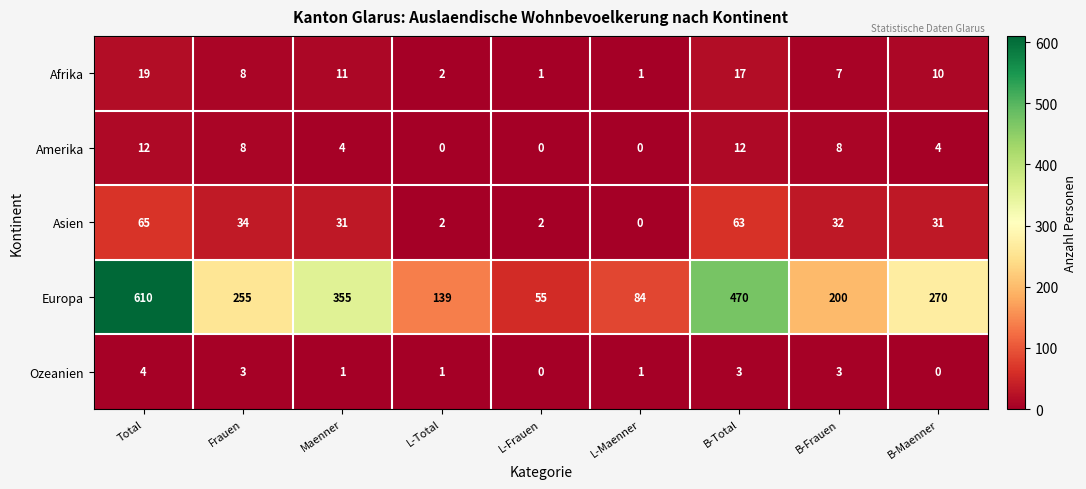

At which label is Europa closest to 332?

Maenner